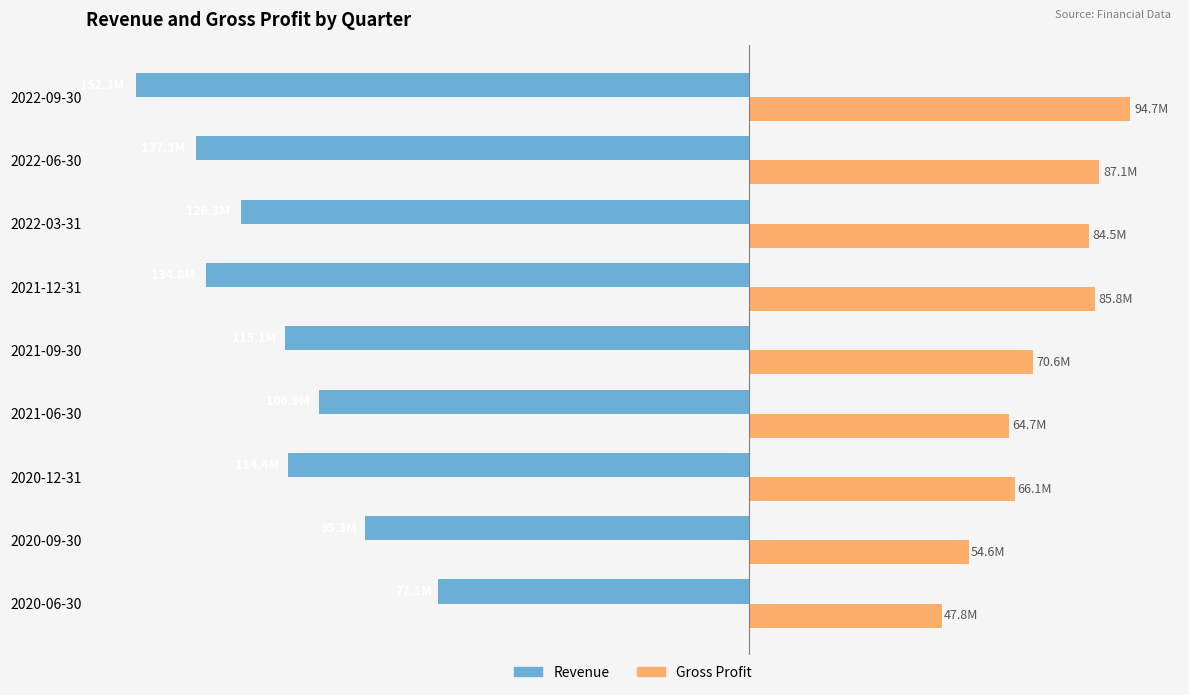

What is the smallest value displayed?

-152252000